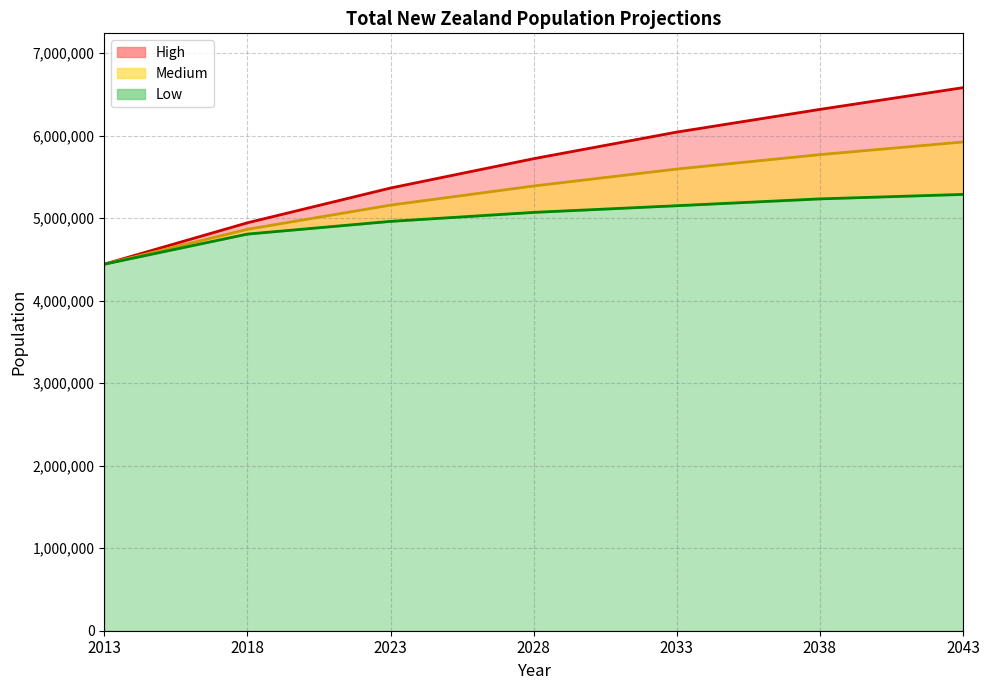

How many series are shown in this chart?

3